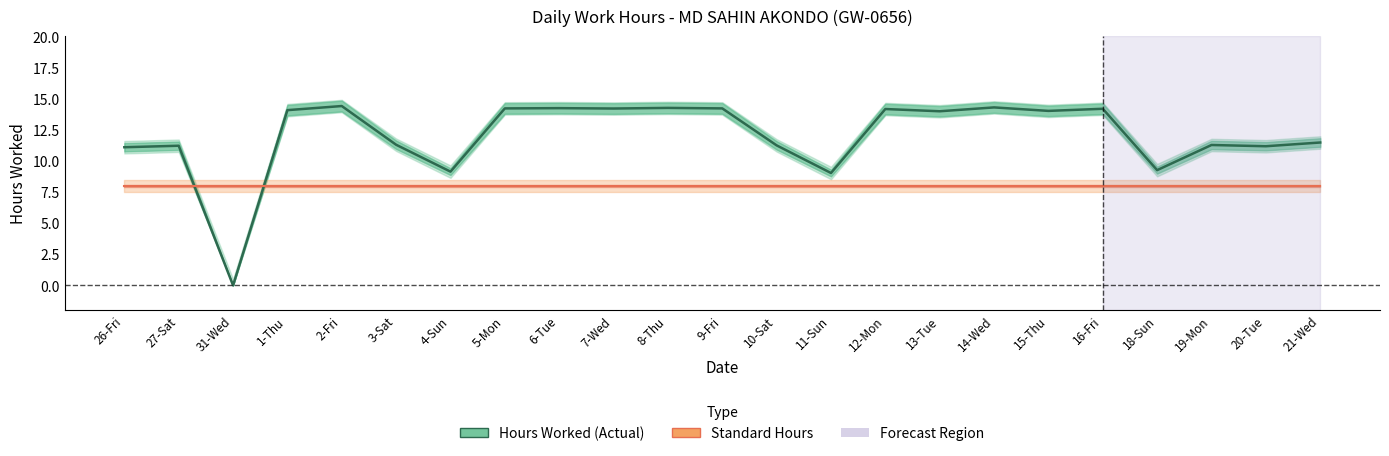

In Hours Worked, how many points are lower than both neighbors (excluding endpoints)?

8